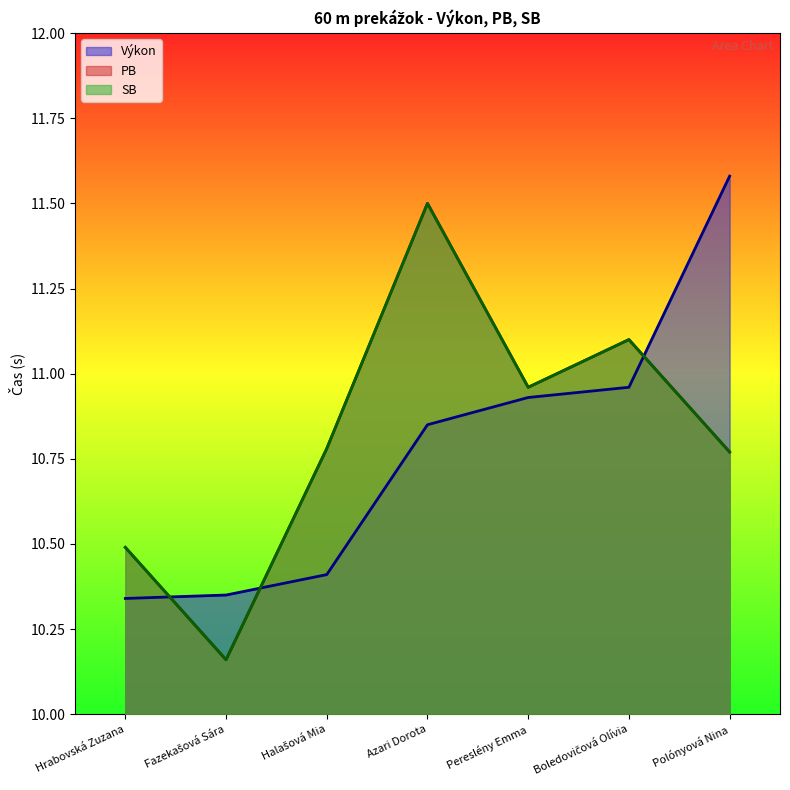

True or false: SB has more than 2 interior local peaks.

False